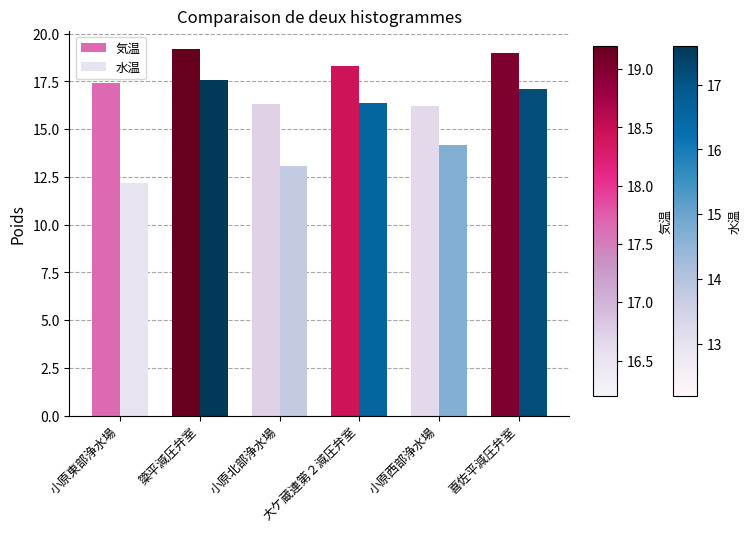

What is the average value of the 気温 series?

17.7